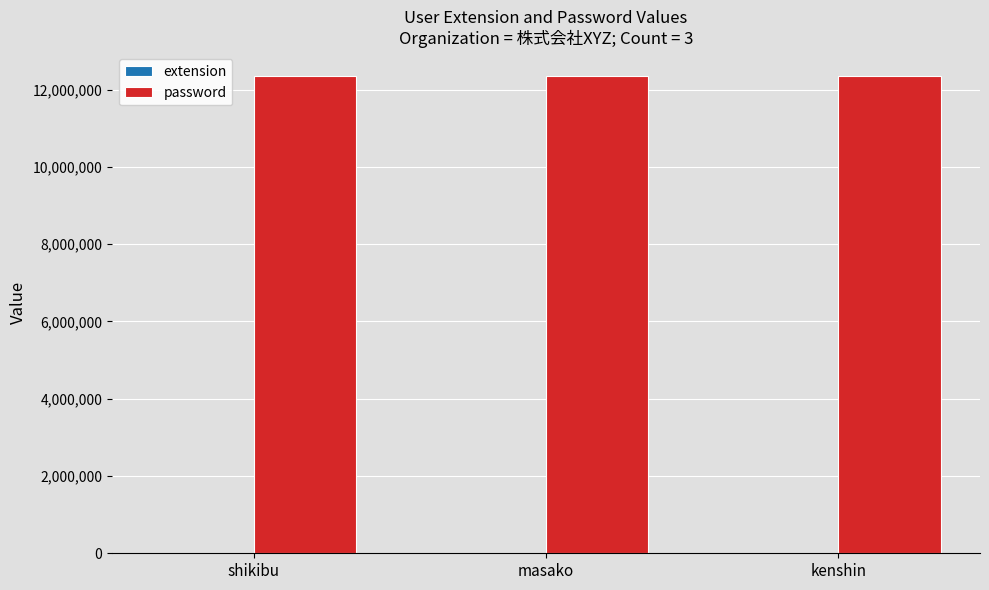

What is the greatest value displayed?

12345678